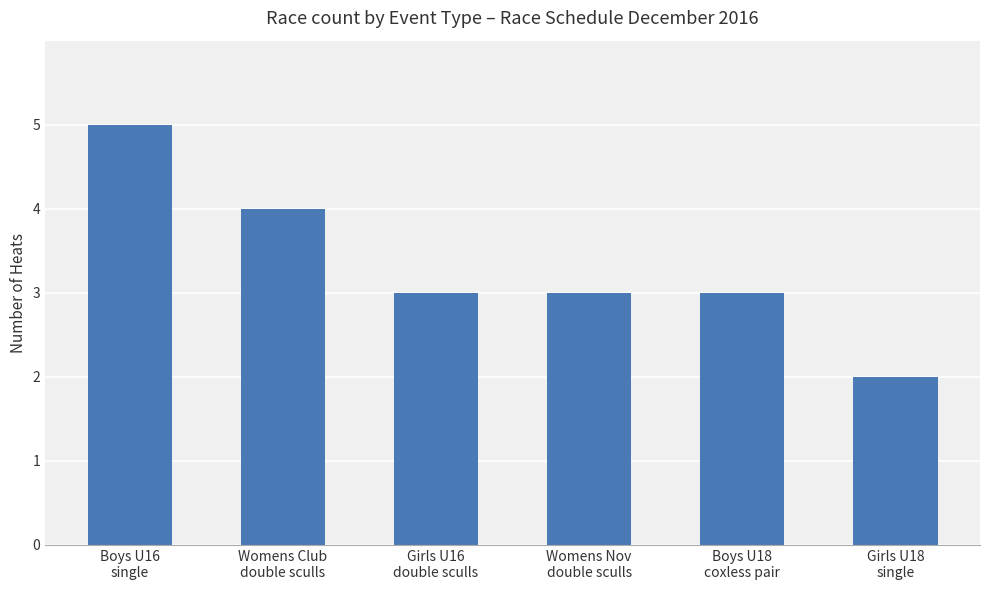

What is the difference between the maximum and minimum values?

3